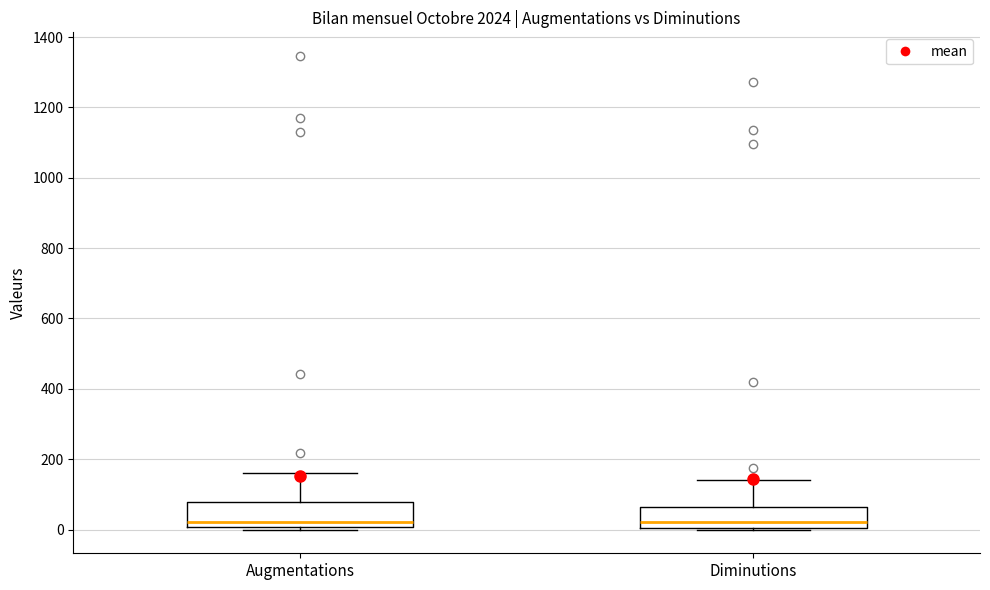

Reading left to right, read every box against the y-axis: the position of its median line, the range the box covers, and the ends of its whiskers. The values are not printed on the chart, so give them approximately, as read against the axis.

Augmentations: median 20, box 0 to 80, whiskers 0 (just below the box's lower edge) to 160
Diminutions: median 20, box 0 to 60, whiskers 0 to 140